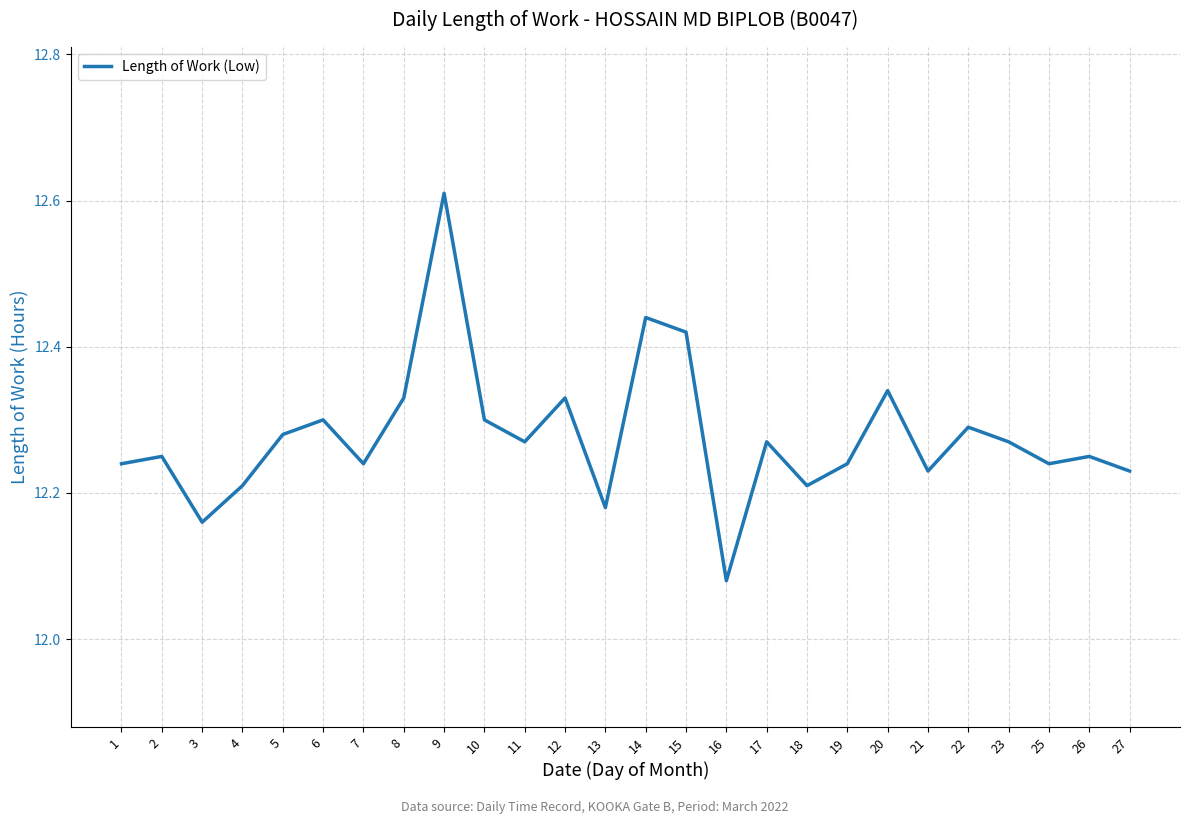

Count the number of categories in the chart.

26